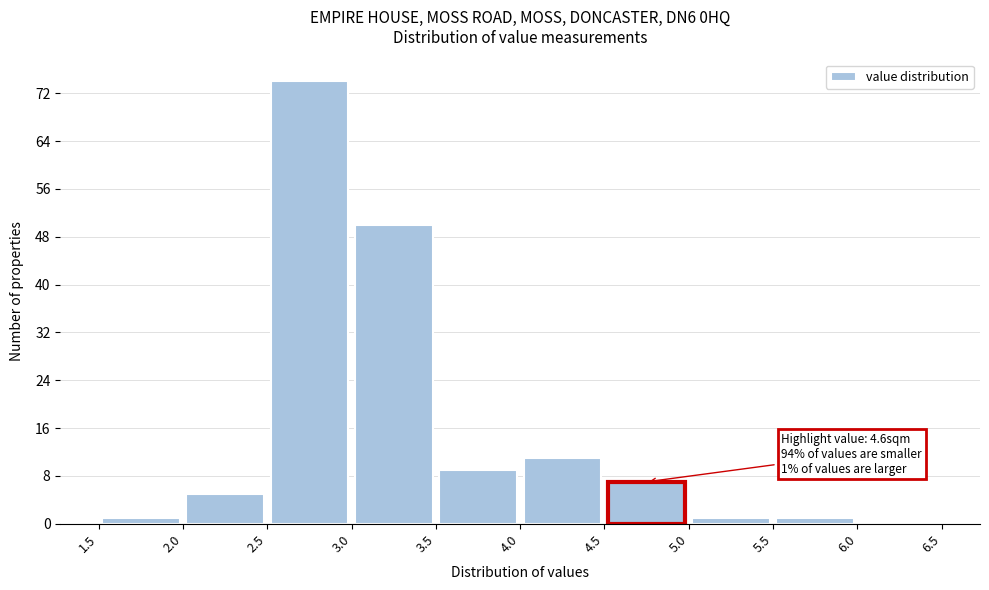

Which range on the x-axis has the tallest bar?

2.5 to 3.0